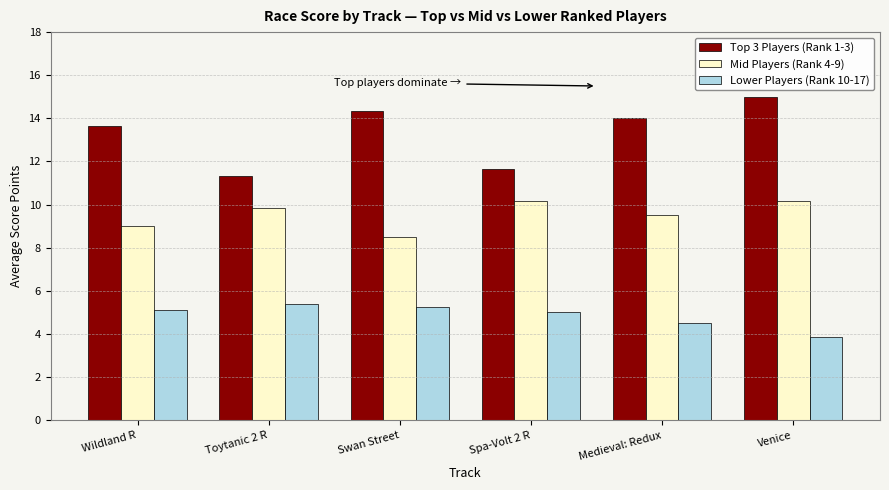

How many bars are there in total?

18